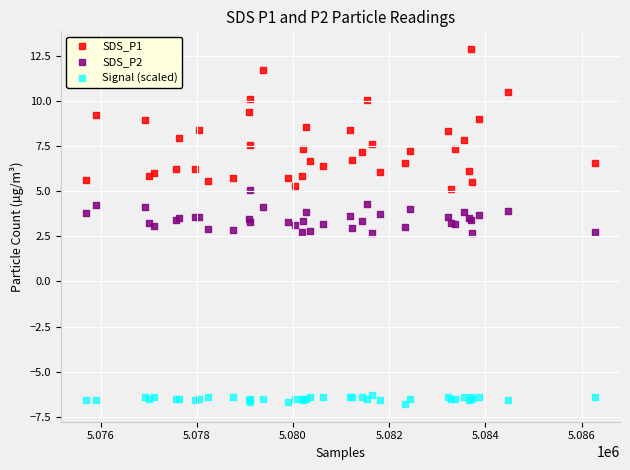

What are all the series names shown in the legend?

SDS_P1, SDS_P2, Signal (scaled)